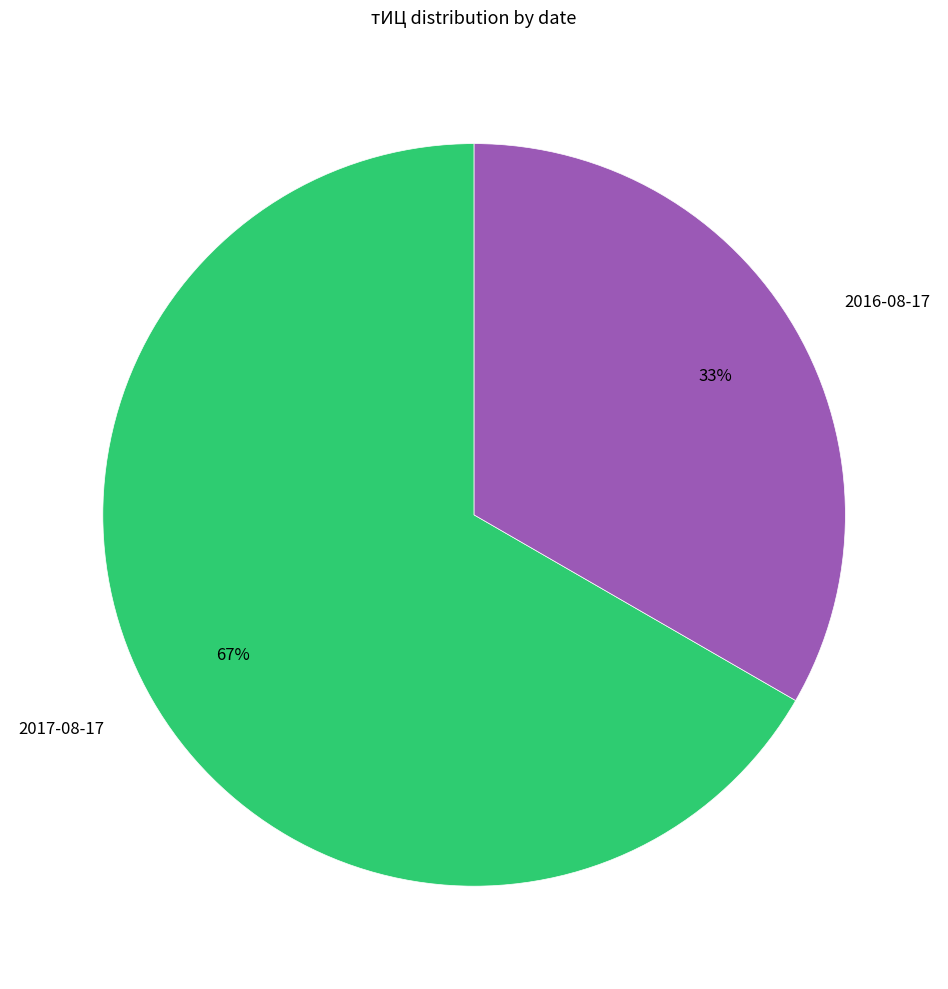

Is there any slice that represents more than half of the pie?

Yes